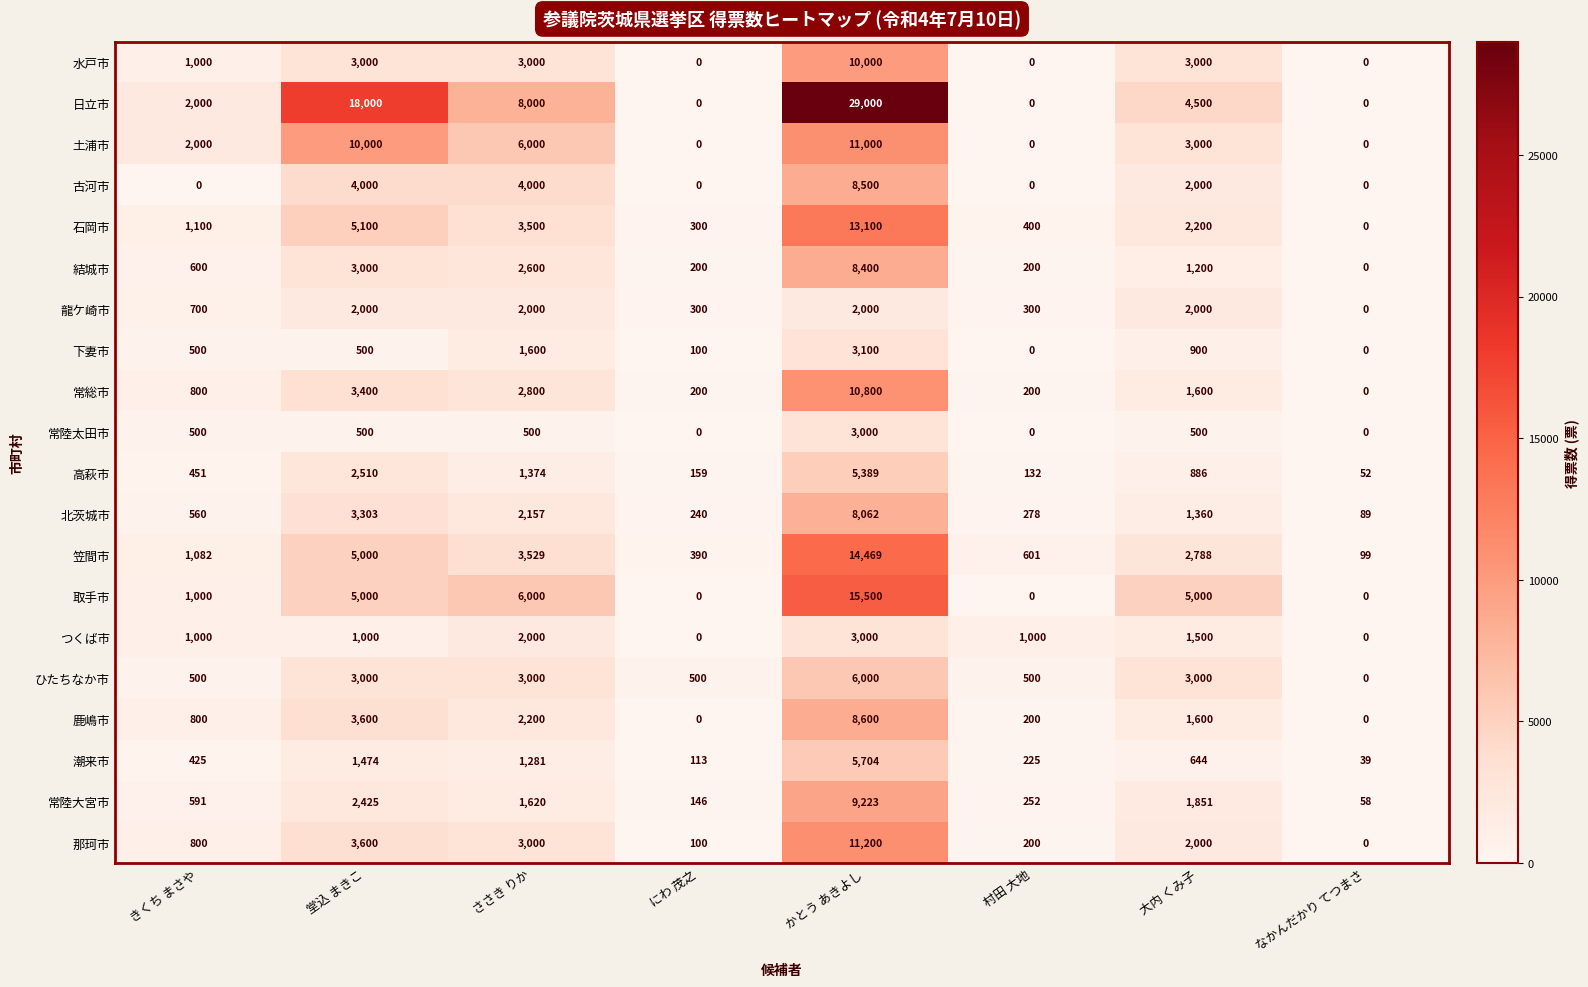

At which label does 古河市 reach its peak?

かとう あきよし